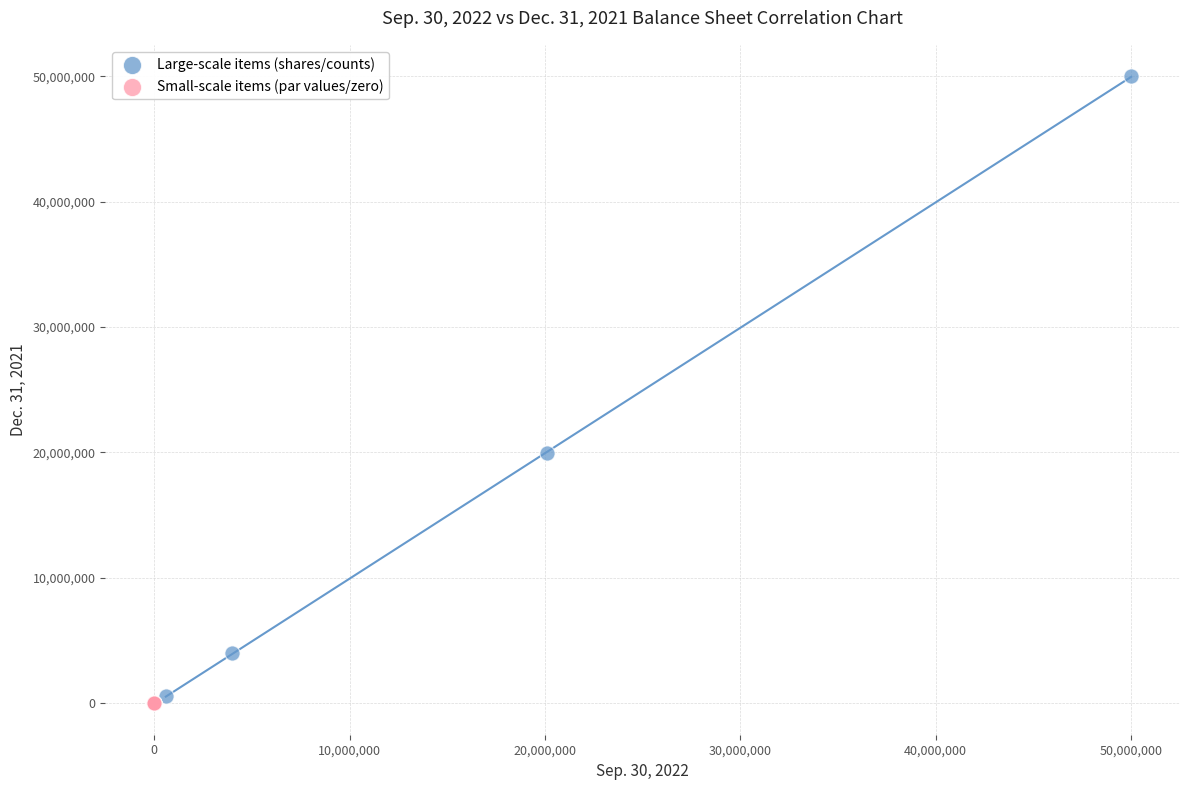

Which series has the largest Y range (max minus min)?

Large-scale items (shares/counts)